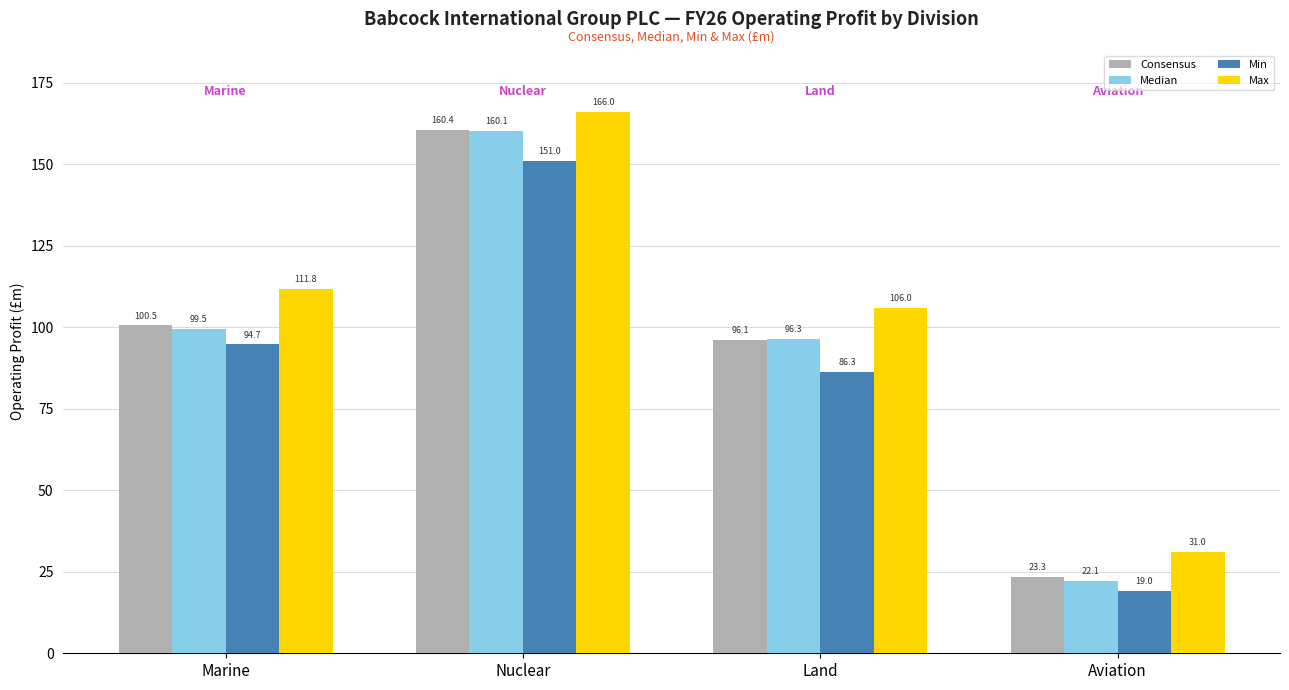

How many groups of bars are there?

4